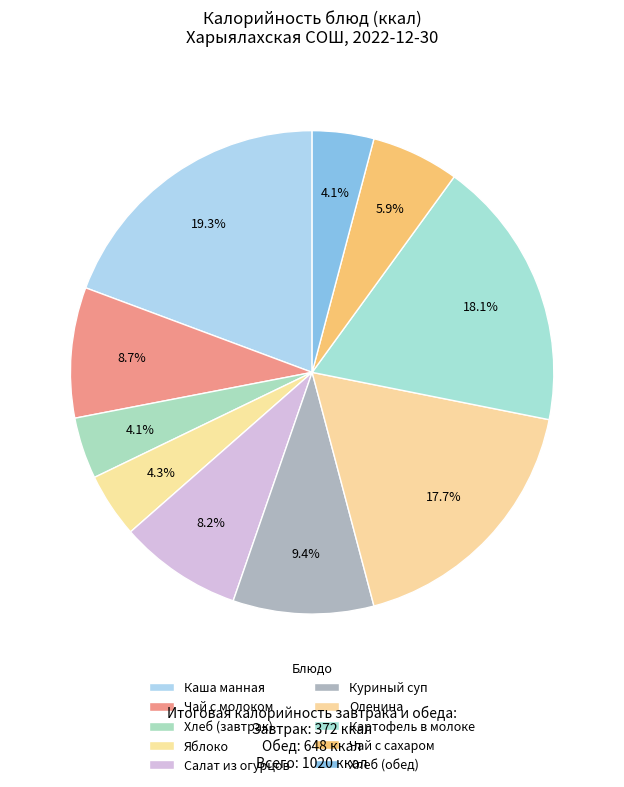

Count the number of slices in the pie.

10